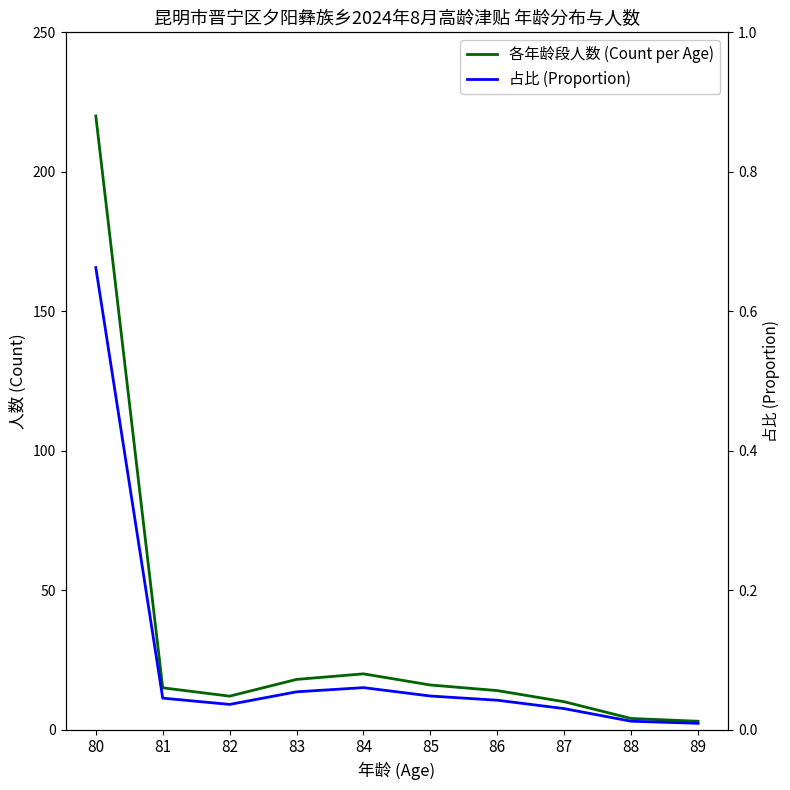

List the series in order of their peak value, lowest first.

占比 (Proportion), 各年龄段人数 (Count per Age)